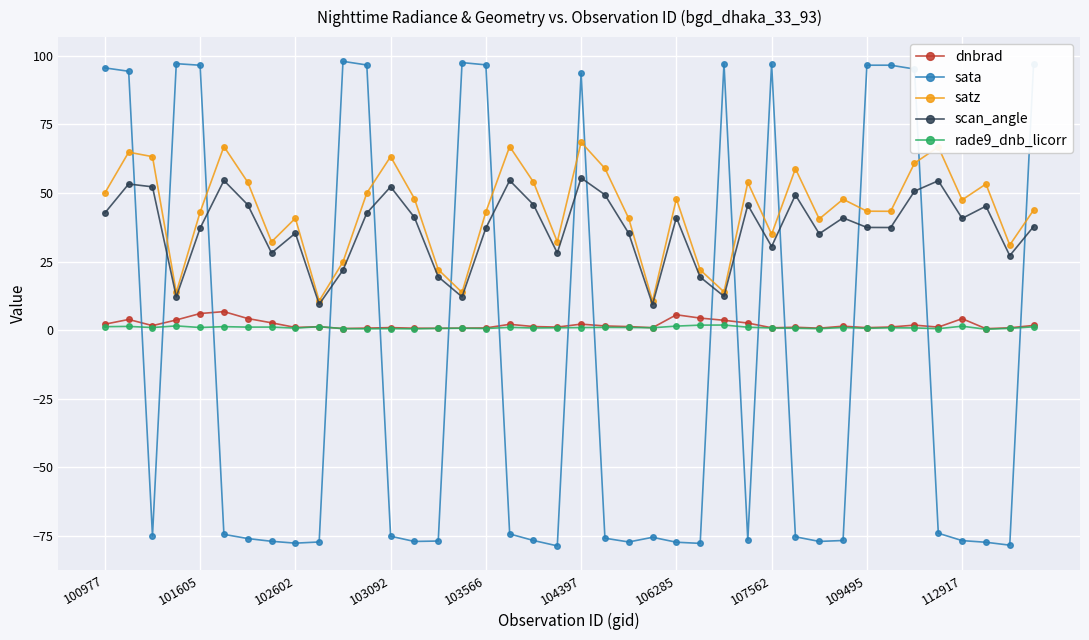

True or false: scan_angle has more than 0 points higher than both neighbors.

True